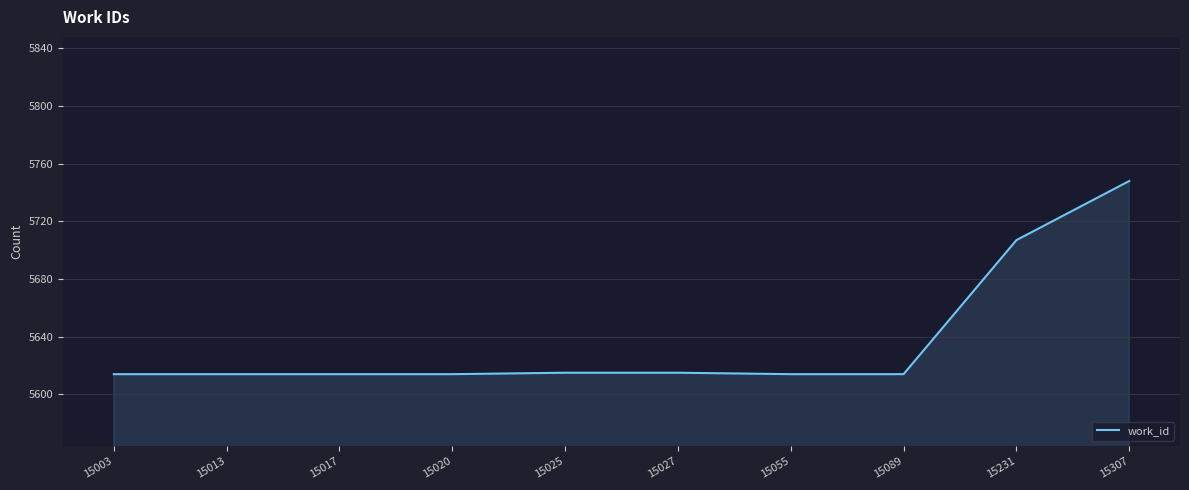

What is the difference between the values at 15027 and 15307?

133